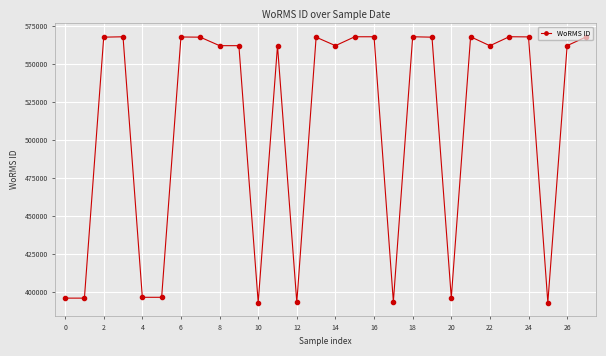

How many data points are less than 562106?

14